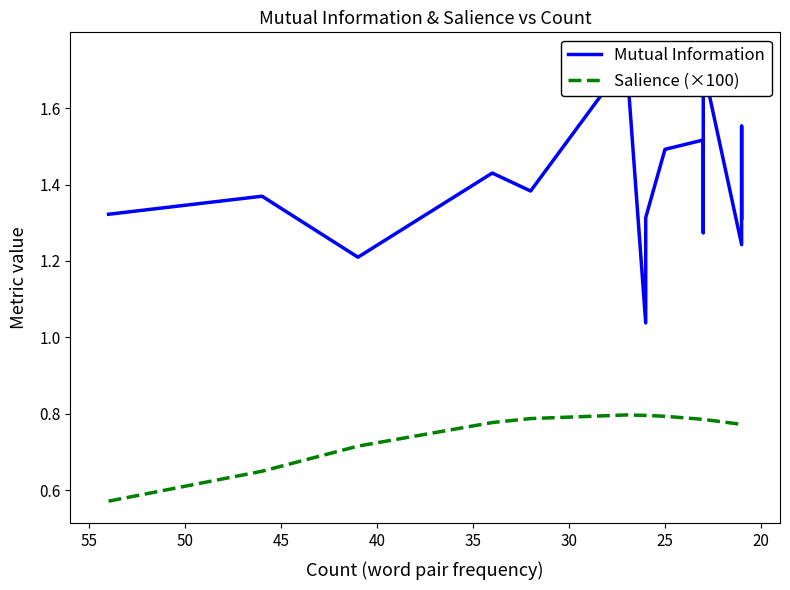

True or false: Salience (×100) has more than 0 points higher than both neighbors.

False